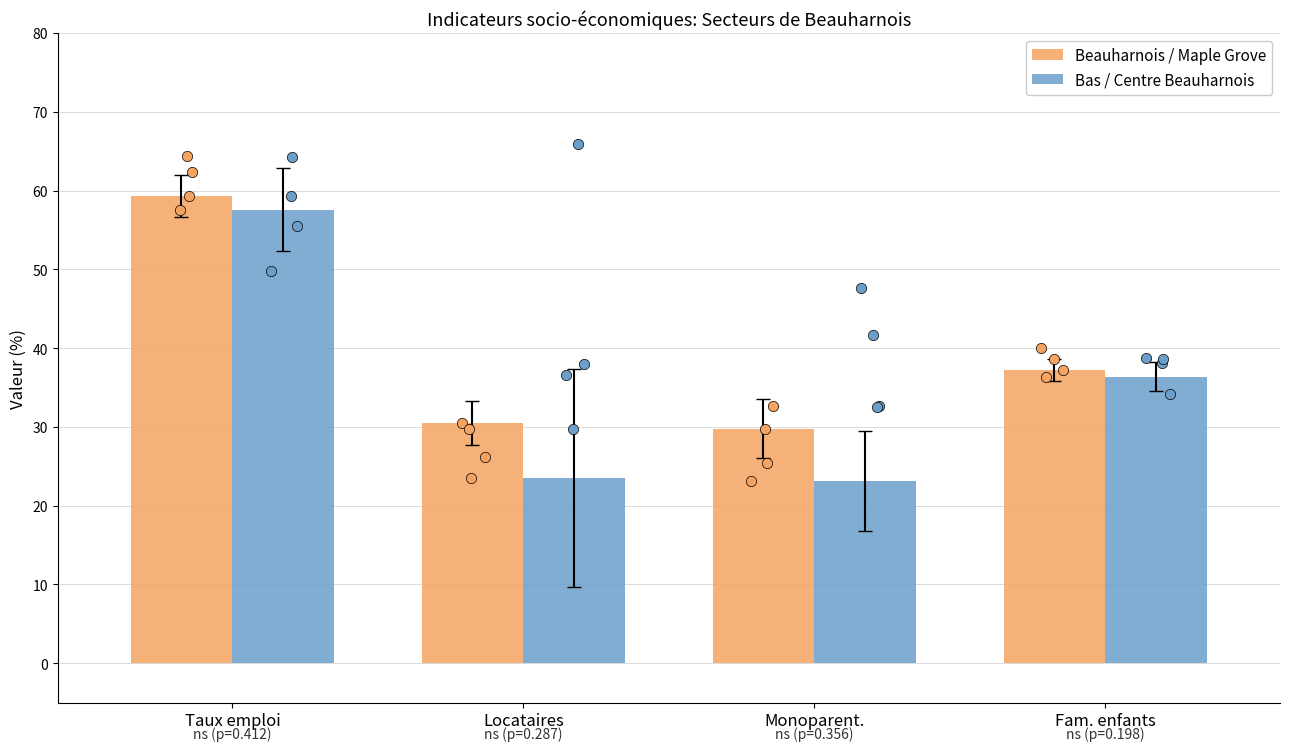

At how many categories does at least one series exceed 49?

1